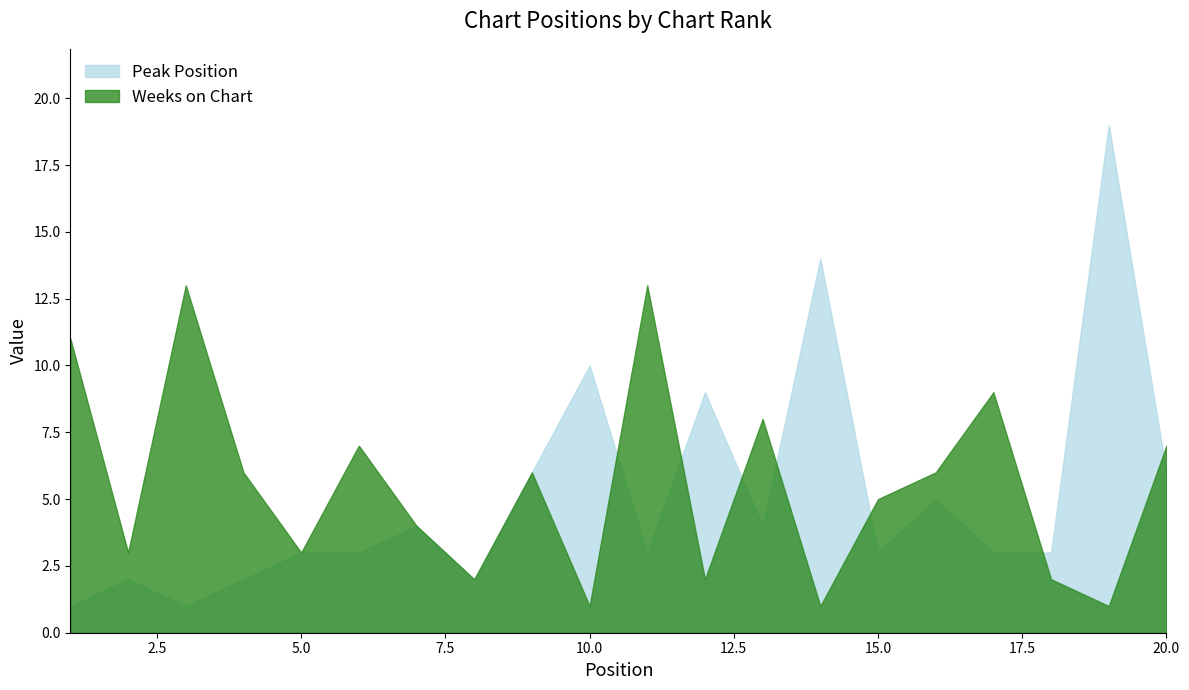

What is the total value across all series at 2?

5